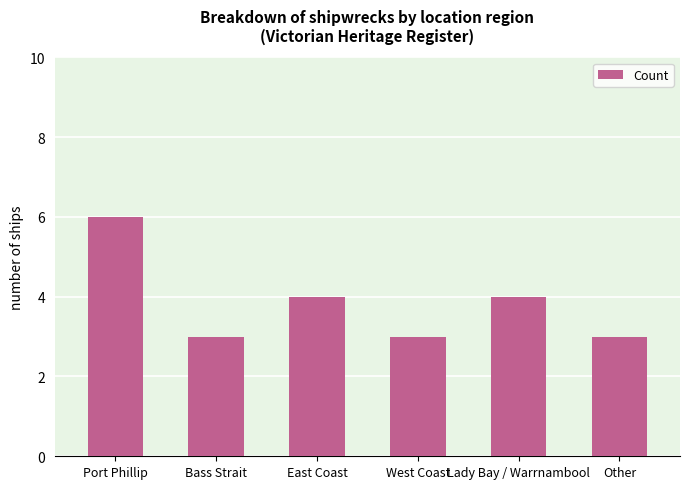

Which category has the highest value across all series?

Port Phillip